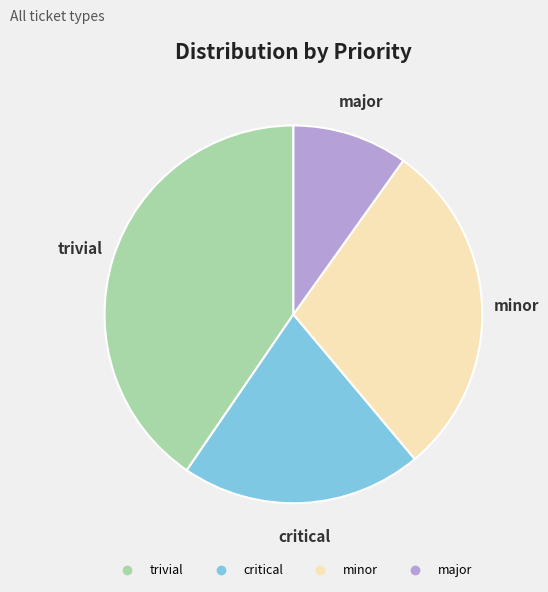

Is there any slice that represents more than half of the pie?

No